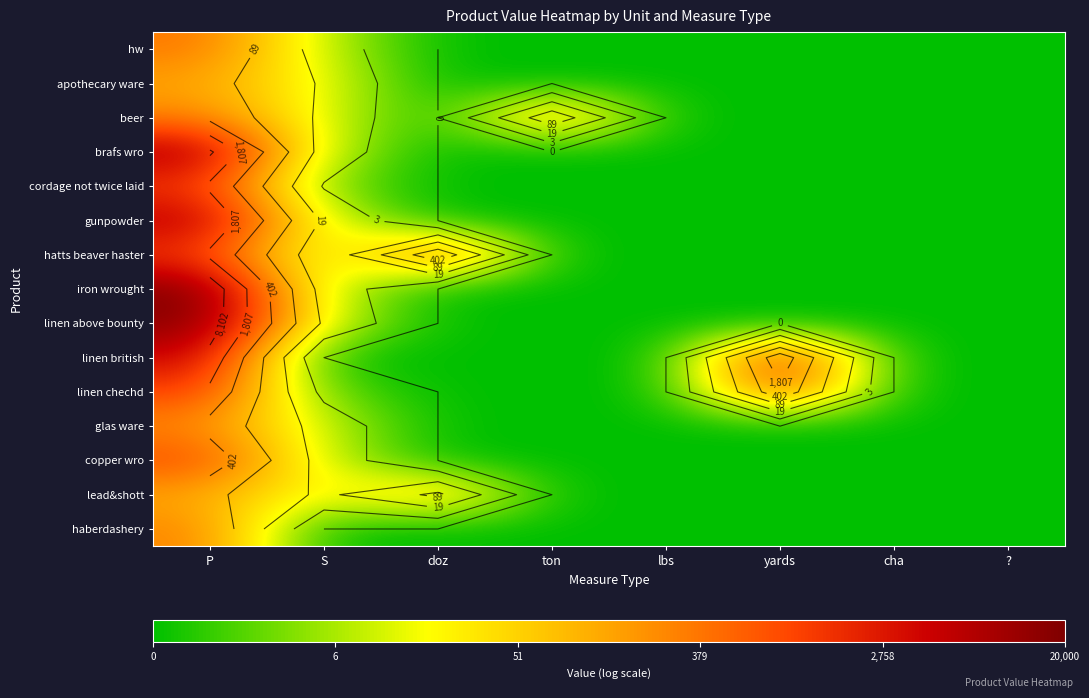

List the labels in order of haberdashery value, largest first.

P, S, doz, ton, lbs, yards, cha, ?